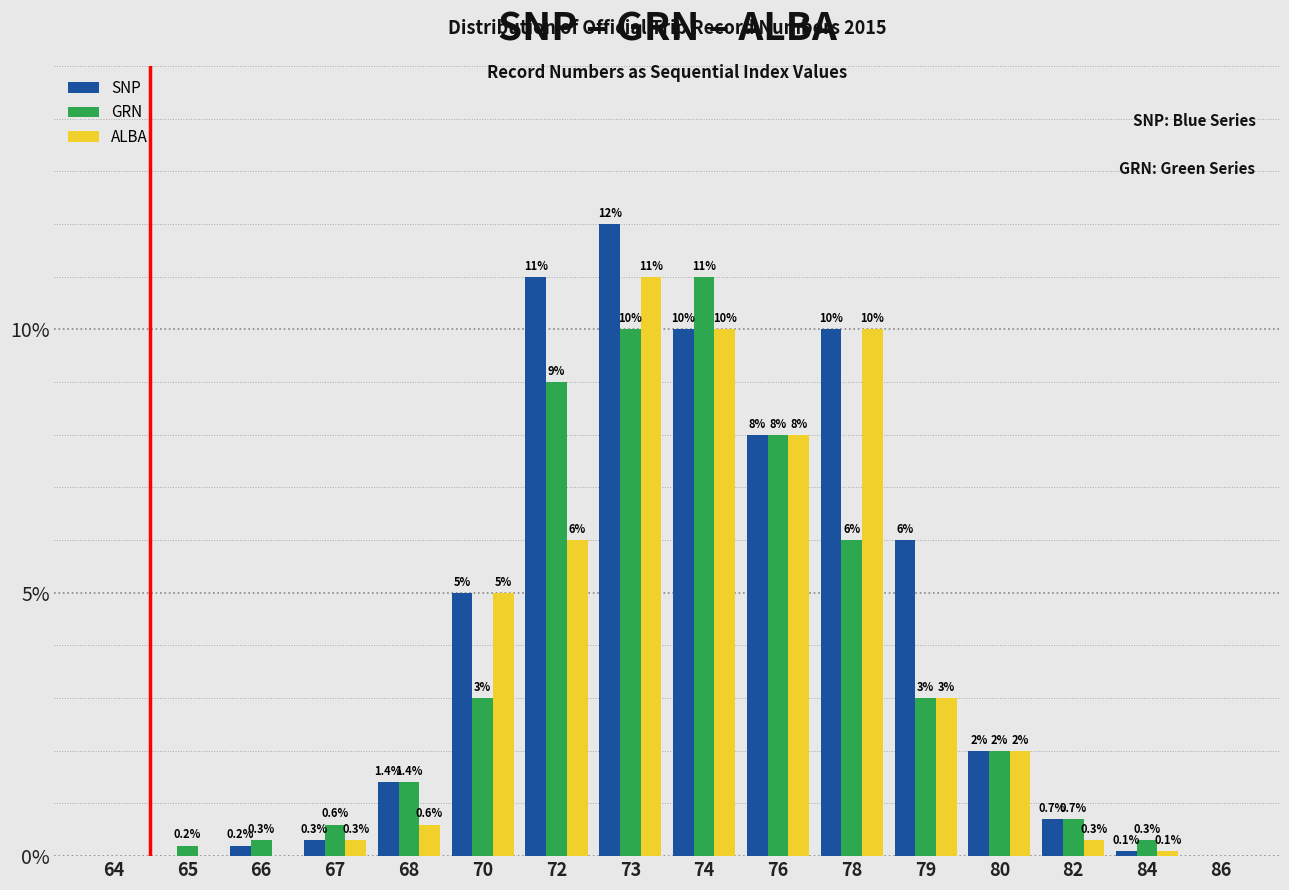

Reading left to right, transcribe all the data shown in this chart.

SNP: 64=0.0	65=0.0	66=0.2	67=0.3	68=1.4	70=5.0	72=11.0	73=12.0	74=10.0	76=8.0	78=10.0	79=6.0	80=2.0	82=0.7	84=0.1	86=0.0
GRN: 64=0.0	65=0.2	66=0.3	67=0.6	68=1.4	70=3.0	72=9.0	73=10.0	74=11.0	76=8.0	78=6.0	79=3.0	80=2.0	82=0.7	84=0.3	86=0.0
ALBA: 64=0.0	65=0.0	66=0.0	67=0.3	68=0.6	70=5.0	72=6.0	73=11.0	74=10.0	76=8.0	78=10.0	79=3.0	80=2.0	82=0.3	84=0.1	86=0.0